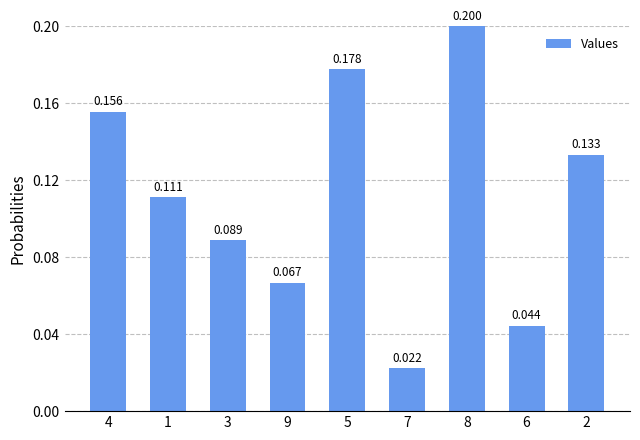

Rank the categories by value from lowest to highest.

7, 6, 9, 3, 1, 2, 4, 5, 8